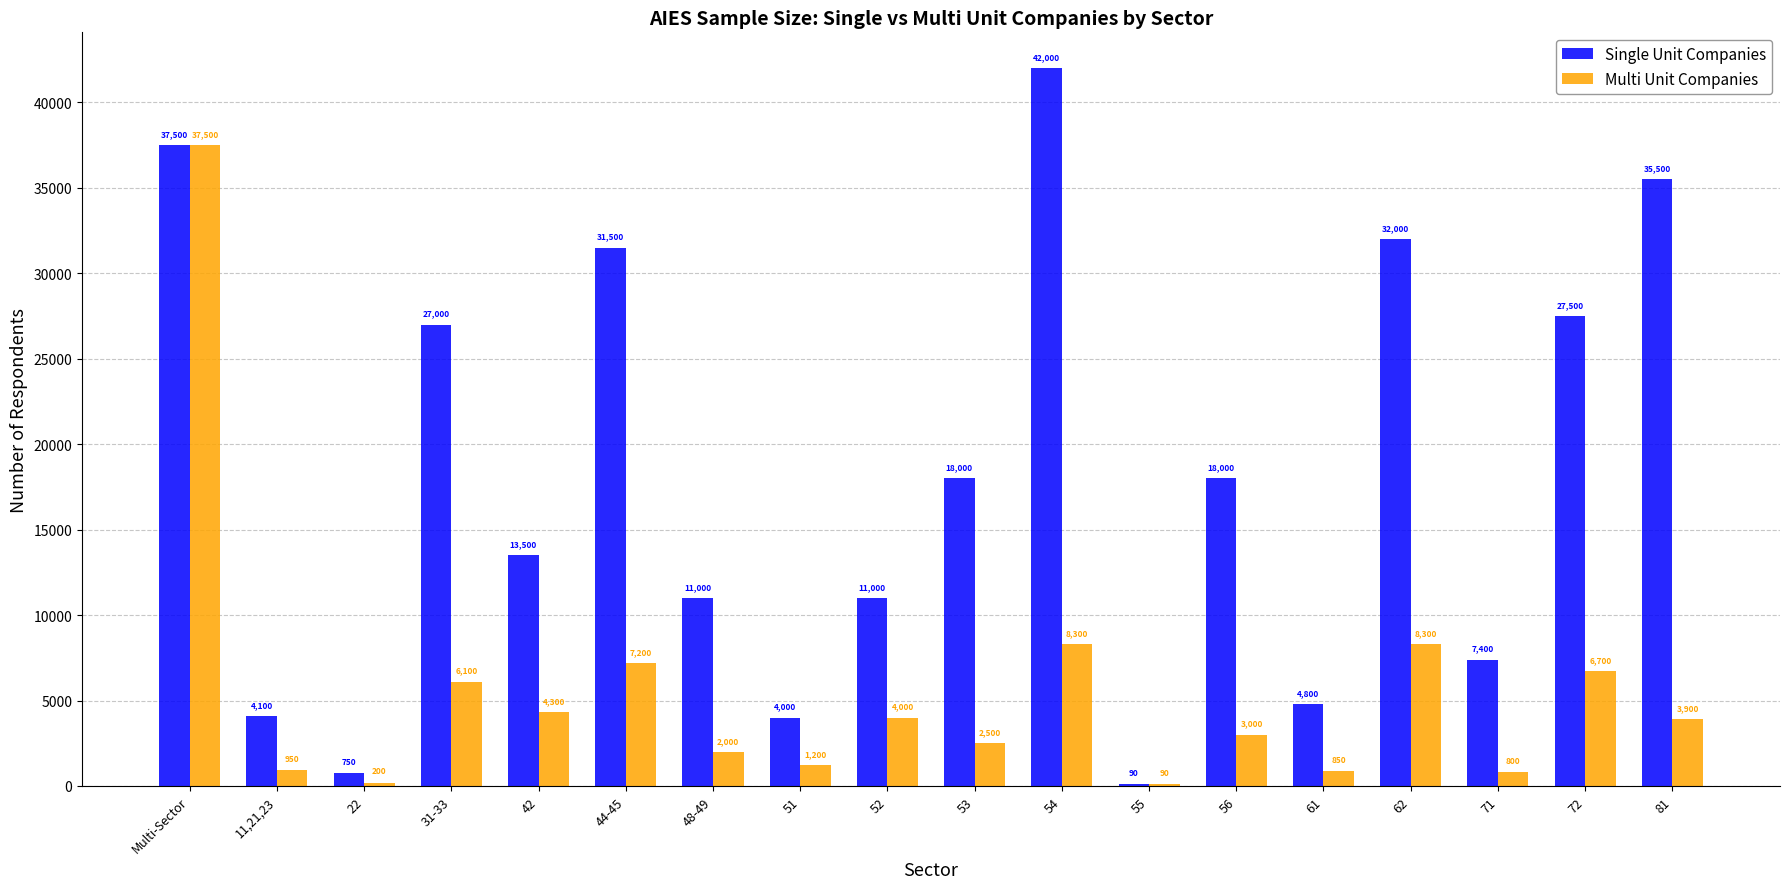

Reading left to right, what are all the values shown in this chart?

Single Unit Companies: Multi-Sector=37500	11,21,23=4100	22=750	31-33=27000	42=13500	44-45=31500	48-49=11000	51=4000	52=11000	53=18000	54=42000	55=90	56=18000	61=4800	62=32000	71=7400	72=27500	81=35500
Multi Unit Companies: Multi-Sector=37500	11,21,23=950	22=200	31-33=6100	42=4300	44-45=7200	48-49=2000	51=1200	52=4000	53=2500	54=8300	55=90	56=3000	61=850	62=8300	71=800	72=6700	81=3900